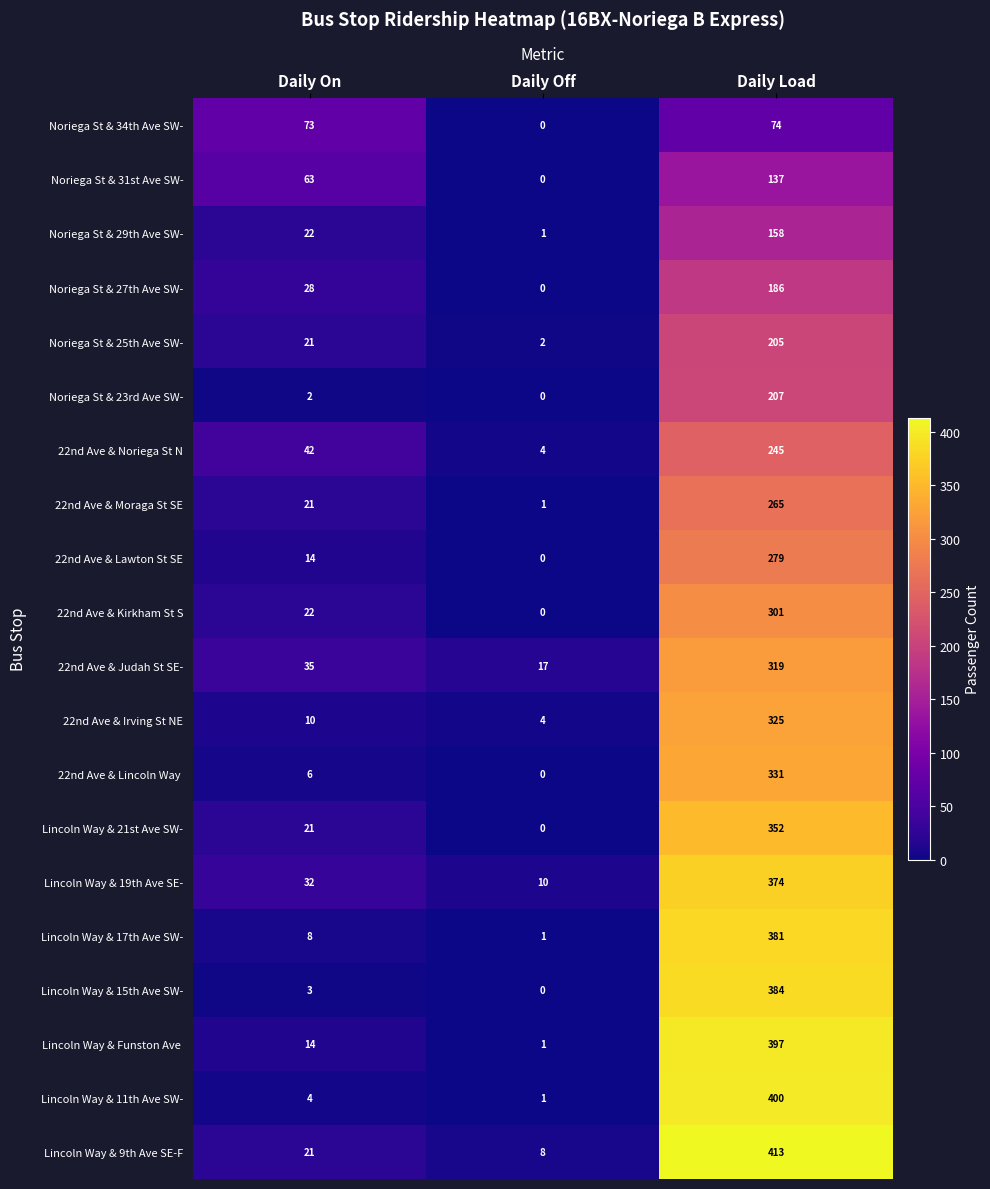

What is the difference between the second highest and minimum values in the Lincoln Way & 11th Ave SW- series?

3